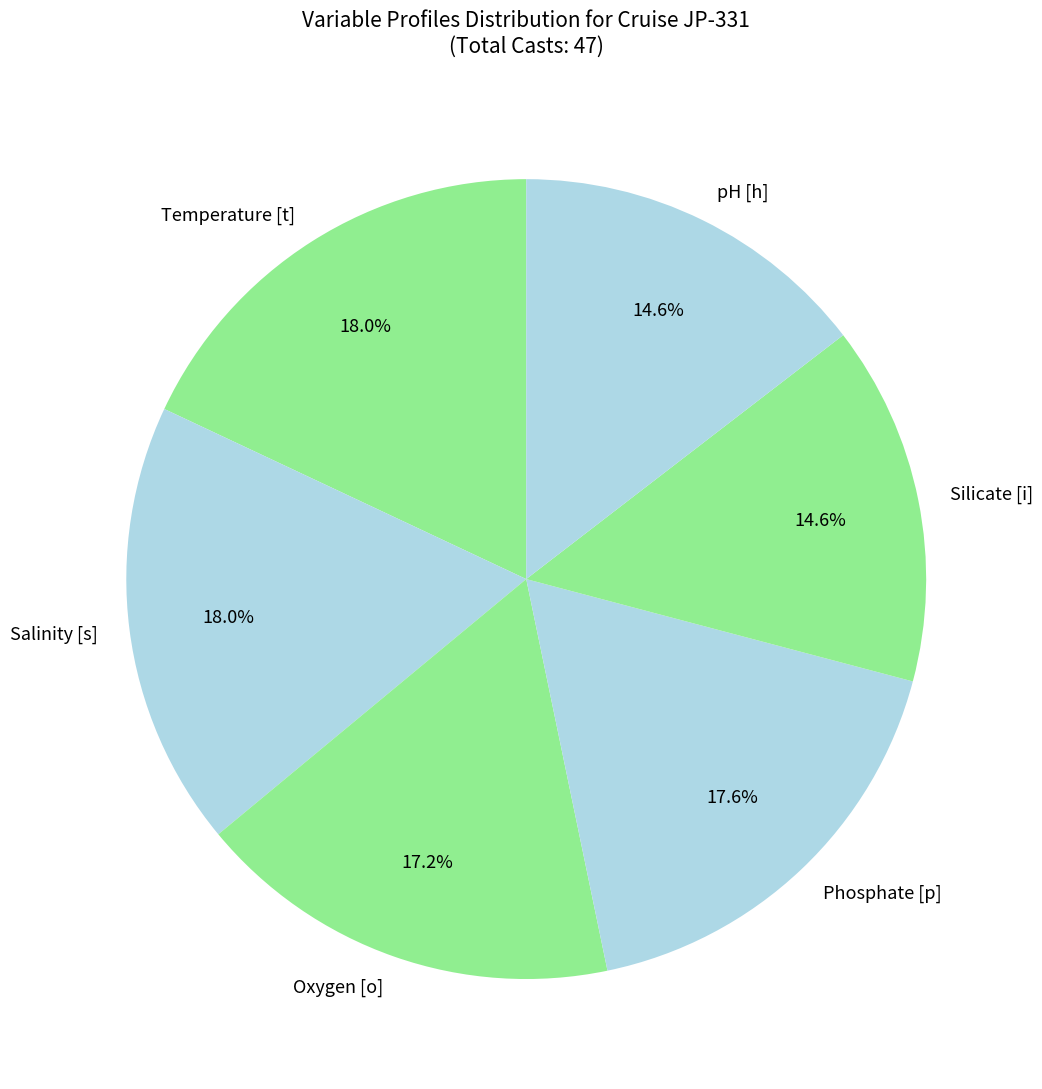

How many segments does this pie chart have?

6